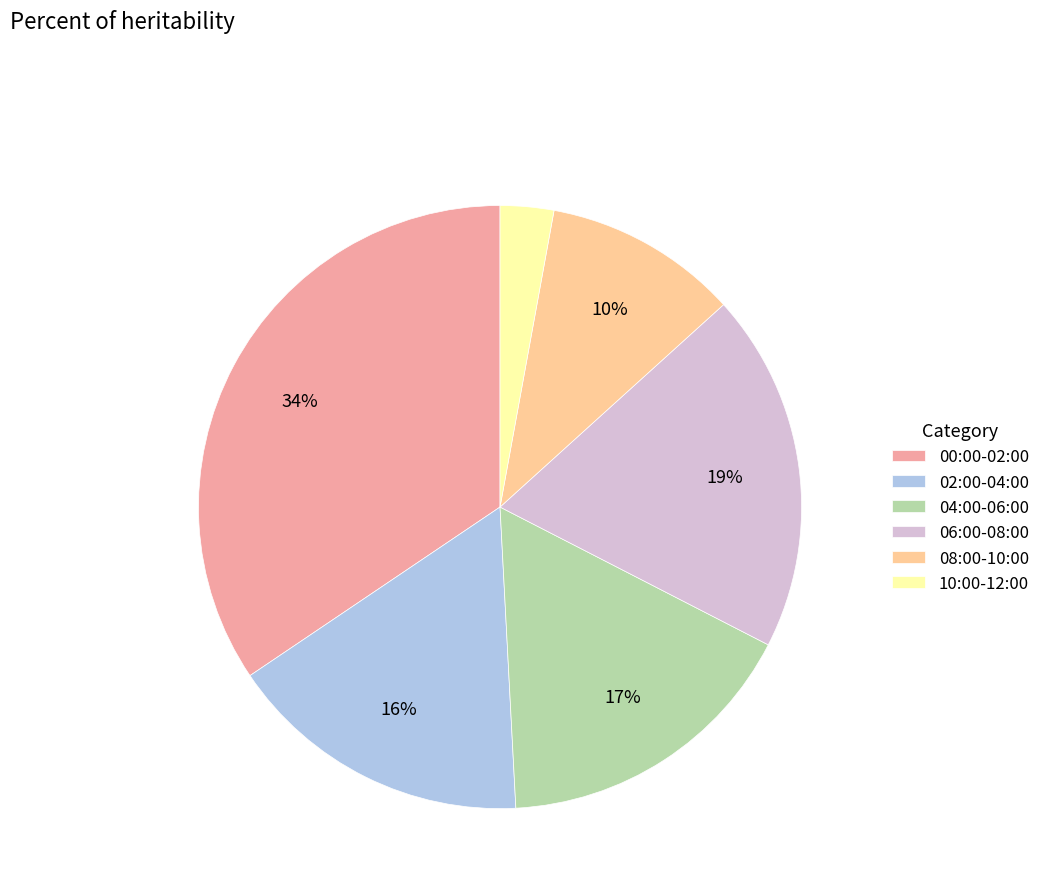

What percentage is the 02:00-04:00 slice, to the nearest percent?

16%